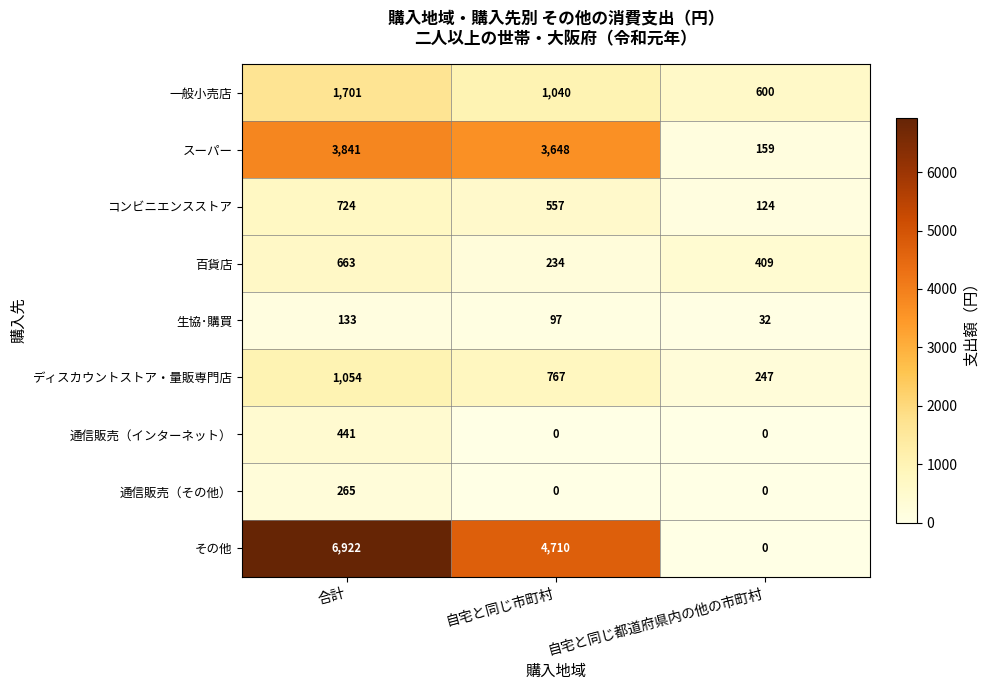

At which category is the sum across all series the highest?

合計